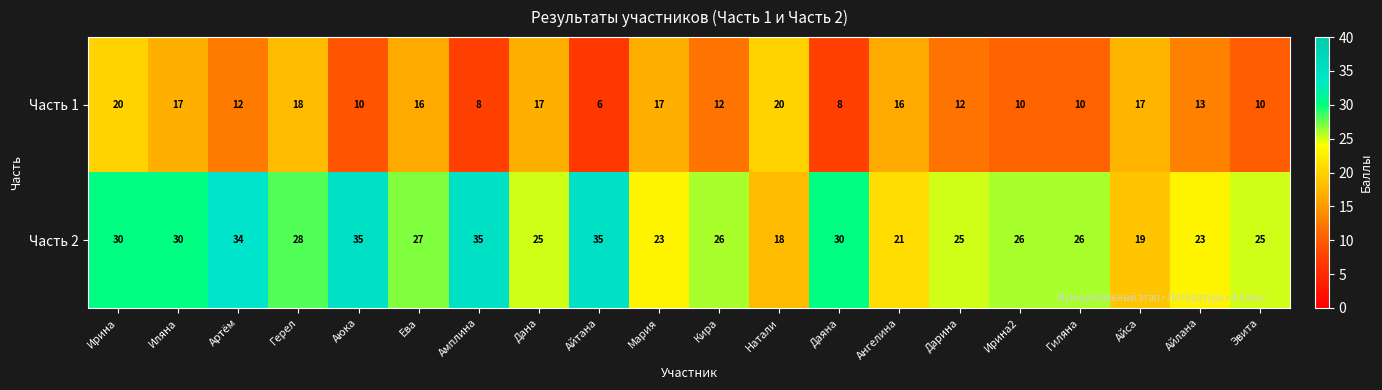

Which series has the largest total across all categories?

Часть 2